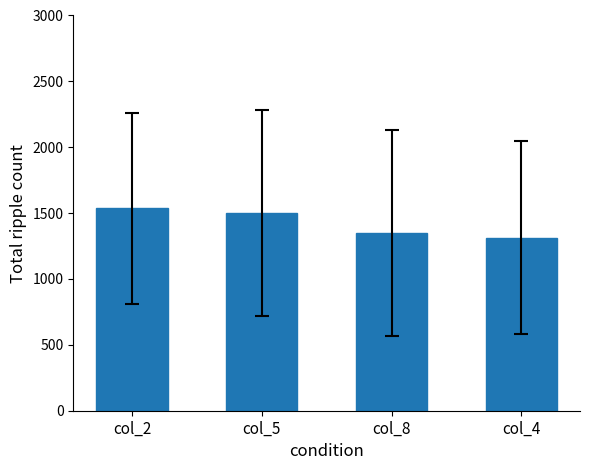

What is the label of the 4th bar from the left?

col_4